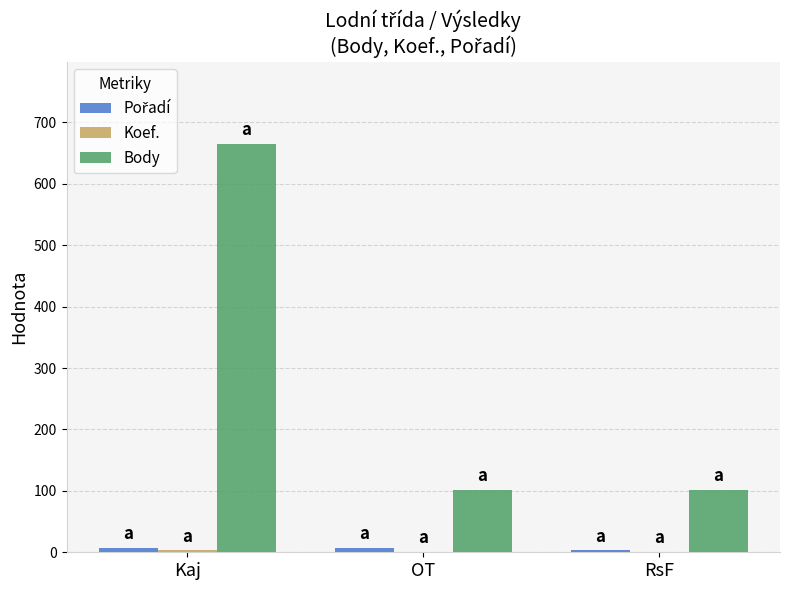

Which label corresponds to the largest value in the chart?

Kaj